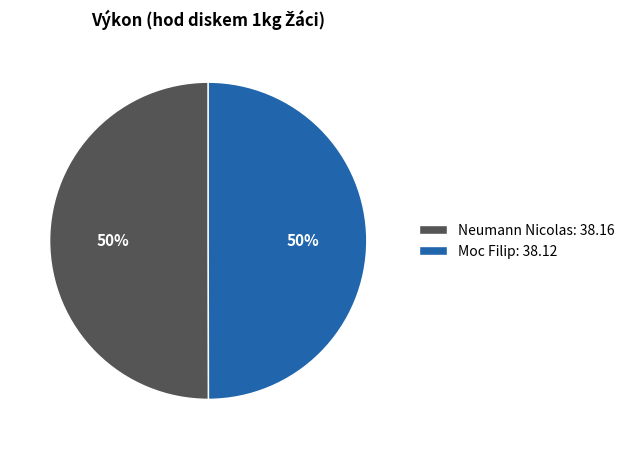

To the nearest percent, what is the combined percentage of Neumann Nicolas and Moc Filip?

100%